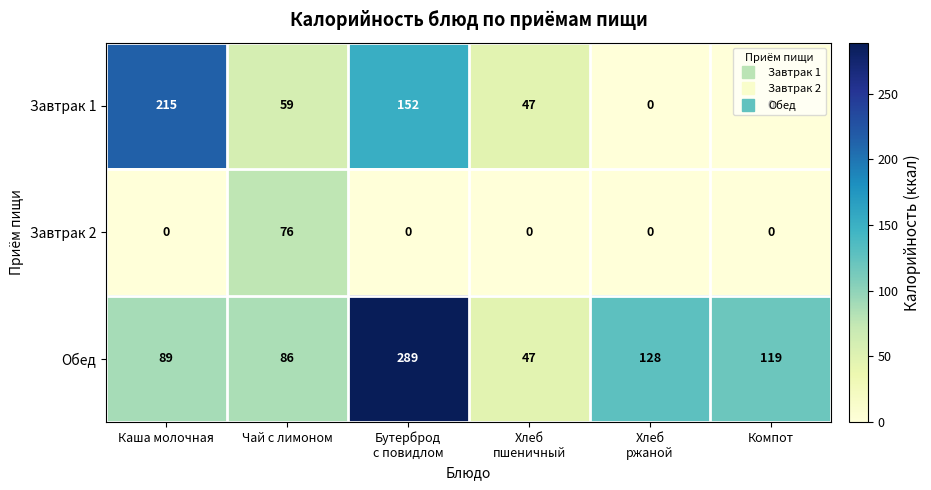

At which category is the sum across all series the highest?

Бутерброд
с повидлом